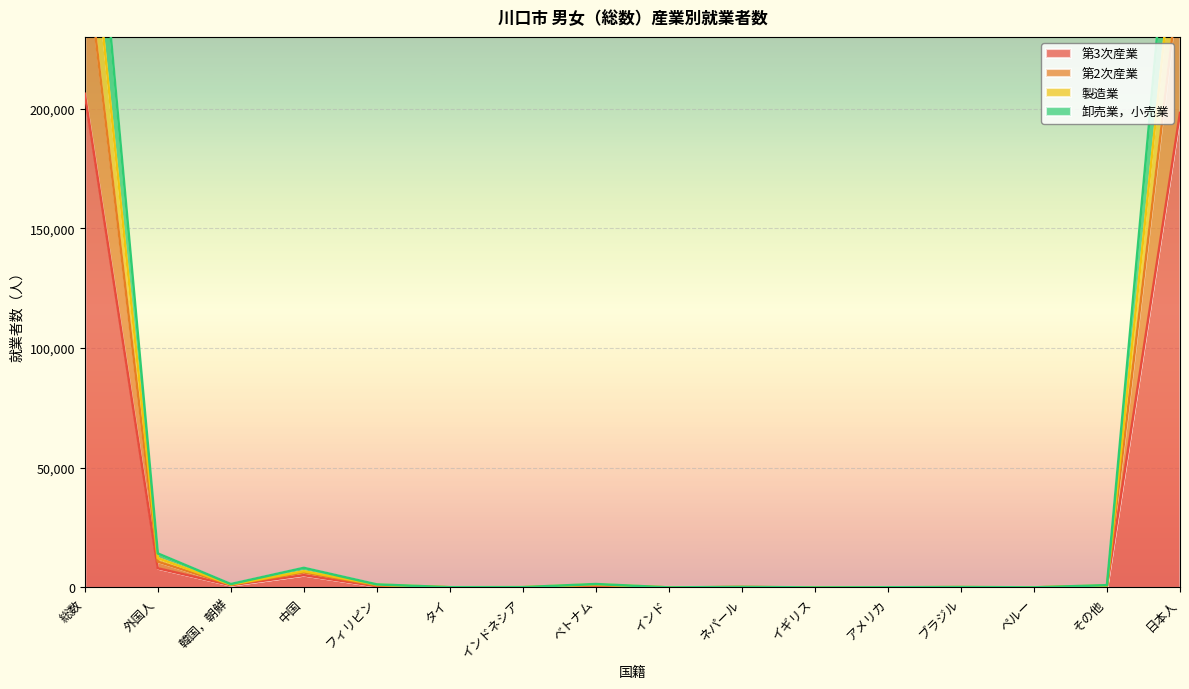

How many lines are shown in the chart?

4